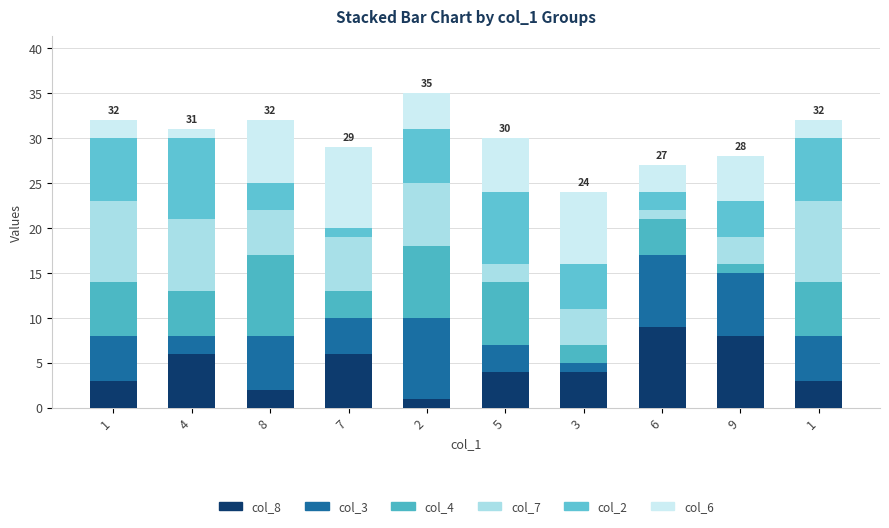

What is the average value of the col_2 series?

5